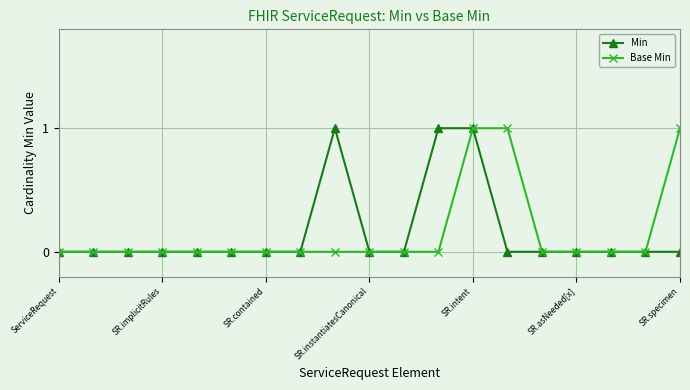

What is the value of the Min point at the 9th from the left?

1